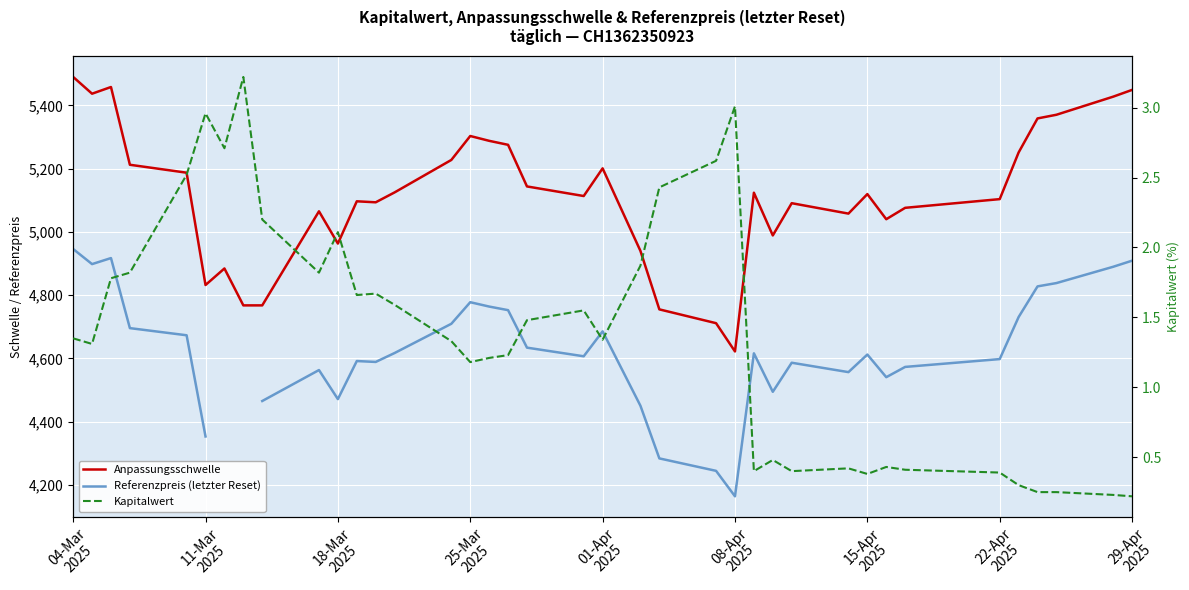

What is the value of the Anpassungsschwelle point at the 36th from the left?

5370.7